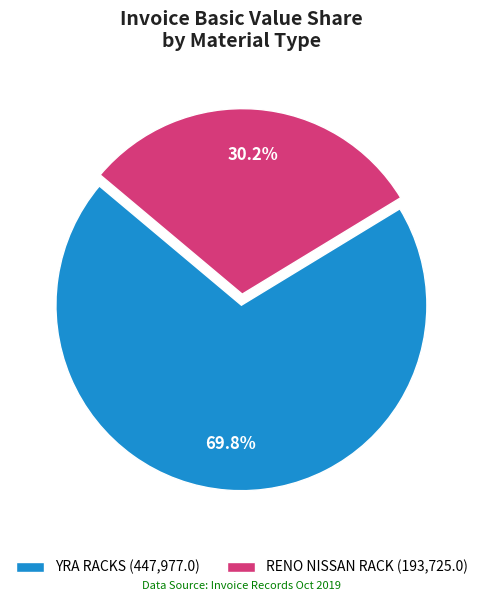

Which has a higher value, RENO NISSAN RACK (193,725.0) or YRA RACKS (447,977.0)?

YRA RACKS (447,977.0)